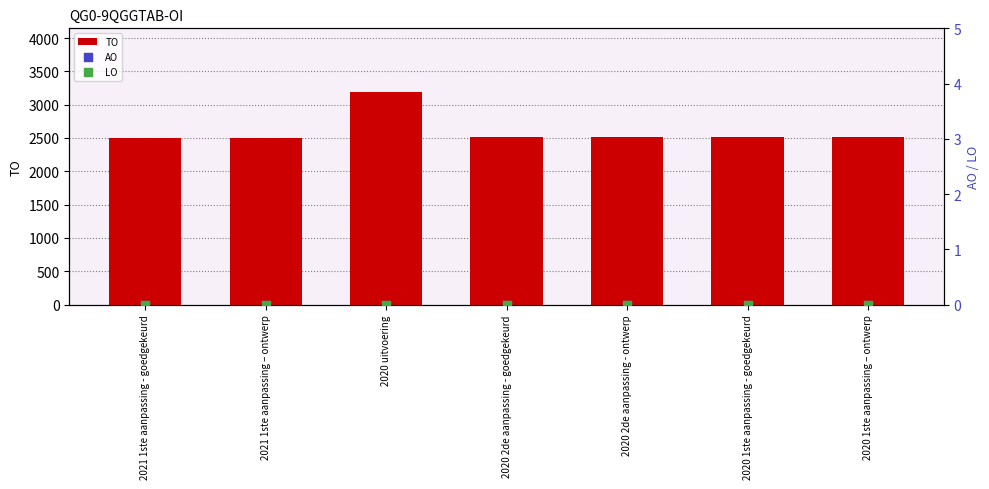

At how many categories does at least one series exceed 2423?

7